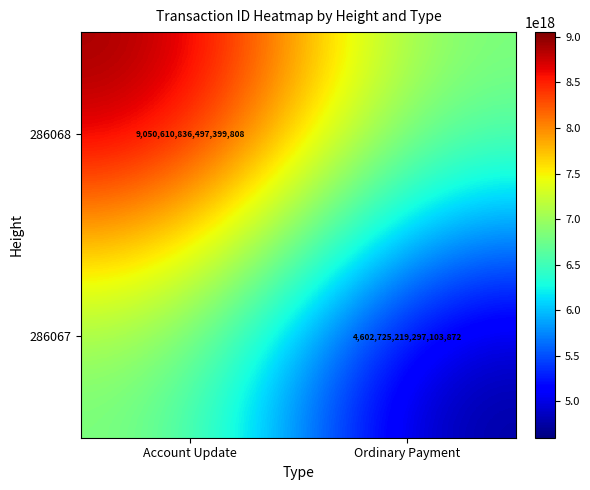

True or false: 286067 has a value of 4602725219297103872 at Ordinary Payment.

True